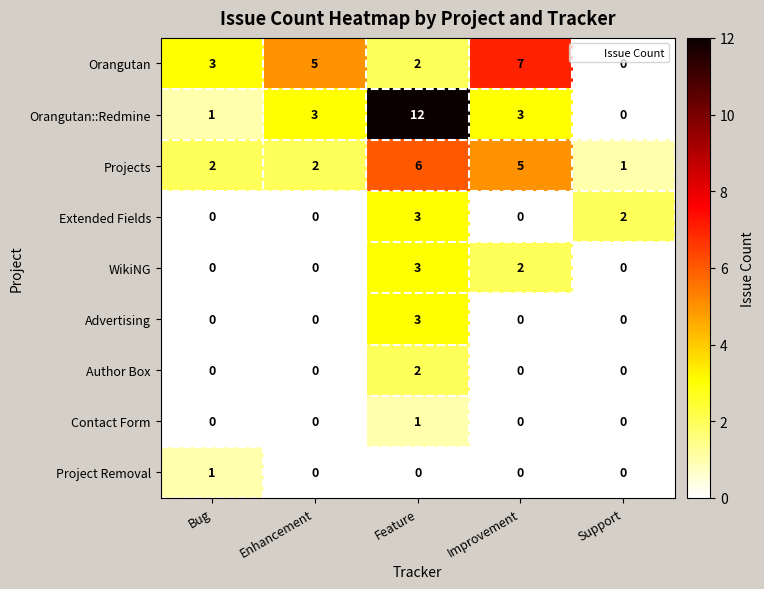

Which series has the largest total across all categories?

Orangutan::Redmine